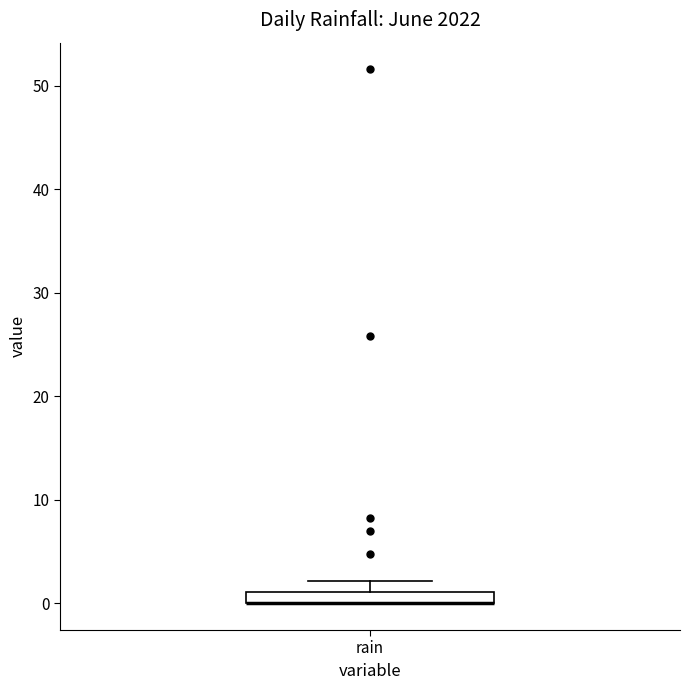

Where does the upper whisker of the box for rain end on the y-axis? The values are not printed on the chart, so give them approximately, as read against the axis.

2